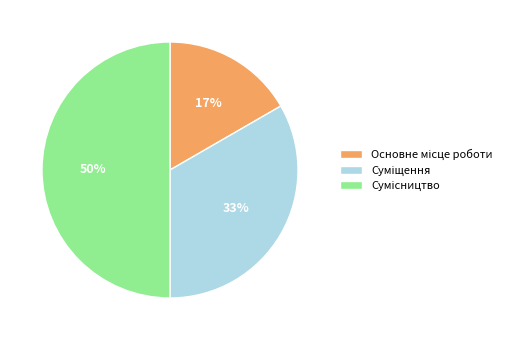

To the nearest percent, what is the difference between the largest and smallest slice percentages?

33%